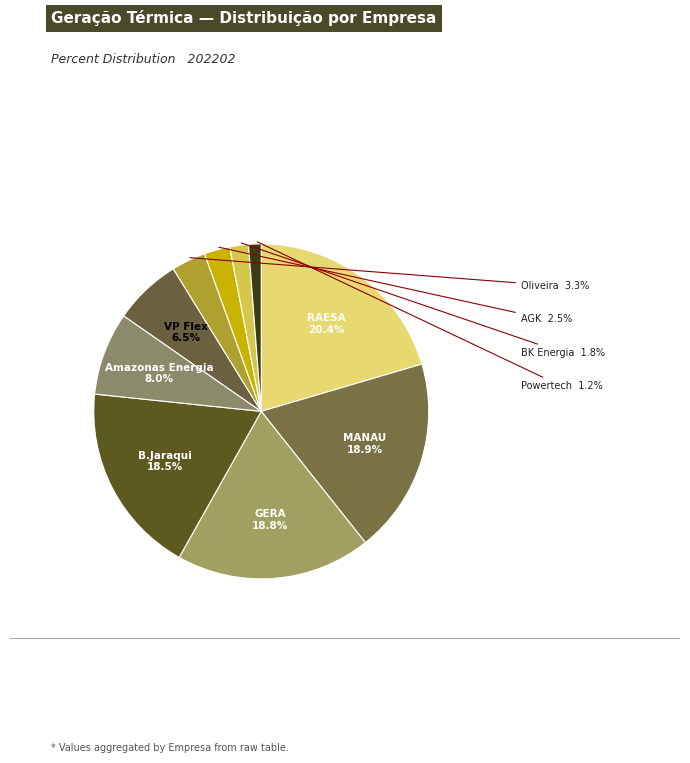

How many slices are in this pie chart?

10